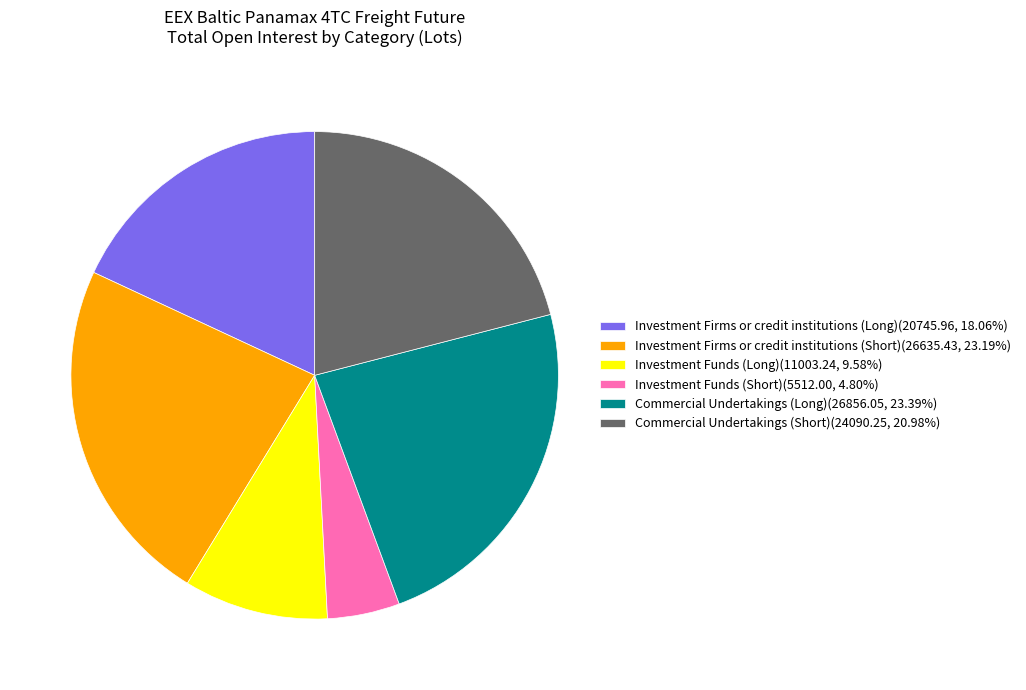

Approximately how many times larger is the value at Investment Funds (Short)(5512.00, 4.80%) compared to Investment Funds (Long)(11003.24, 9.58%)?

0.5